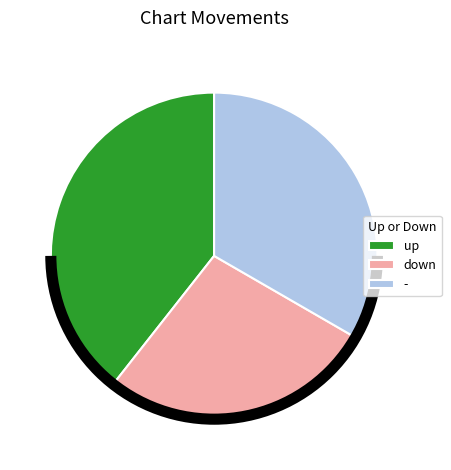

Between up and down, which is larger?

up